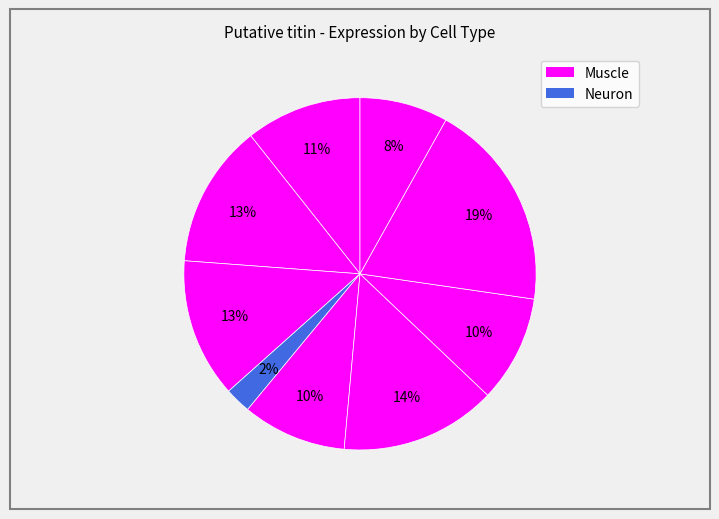

How many segments does this pie chart have?

9